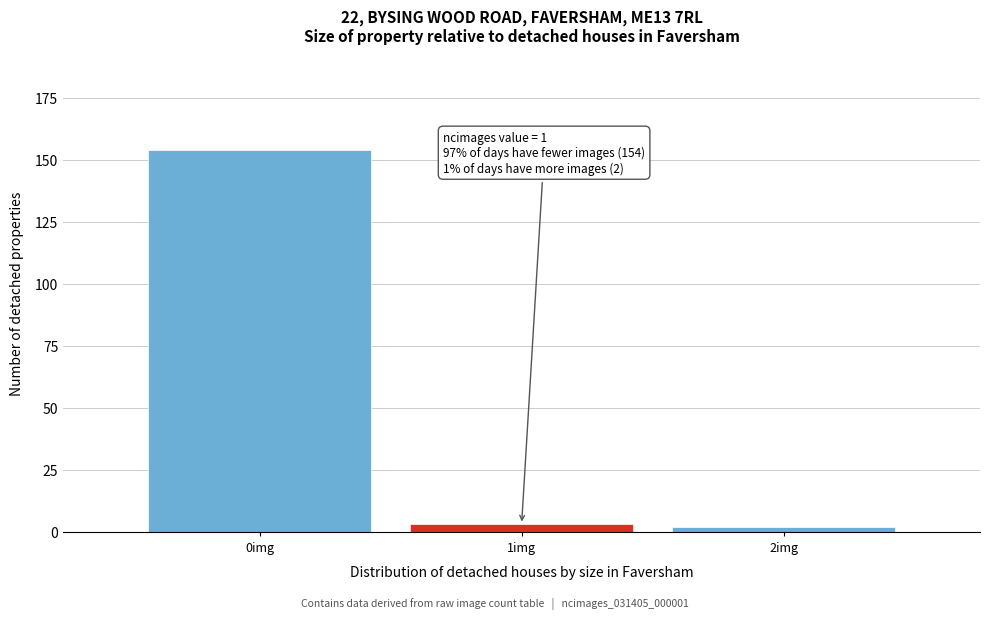

Which range on the x-axis has the tallest bar?

-0.5 to 0.5